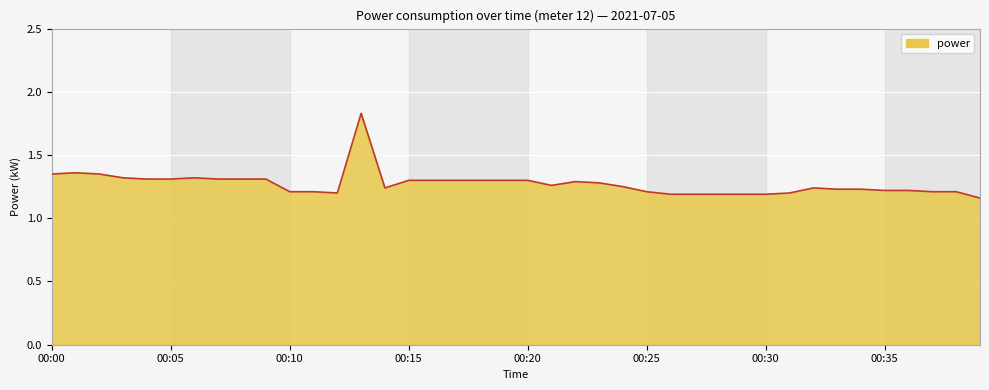

List the labels in order of value, largest first.

00:13, 00:01, 00:00, 00:02, 00:03, 00:06, 00:04, 00:05, 00:07, 00:08, 00:09, 00:15, 00:16, 00:17, 00:18, 00:19, 00:20, 00:22, 00:23, 00:21, 00:24, 00:14, 00:32, 00:33, 00:34, 00:35, 00:36, 00:10, 00:11, 00:25, 00:37, 00:38, 00:12, 00:31, 00:26, 00:27, 00:28, 00:29, 00:30, 00:39